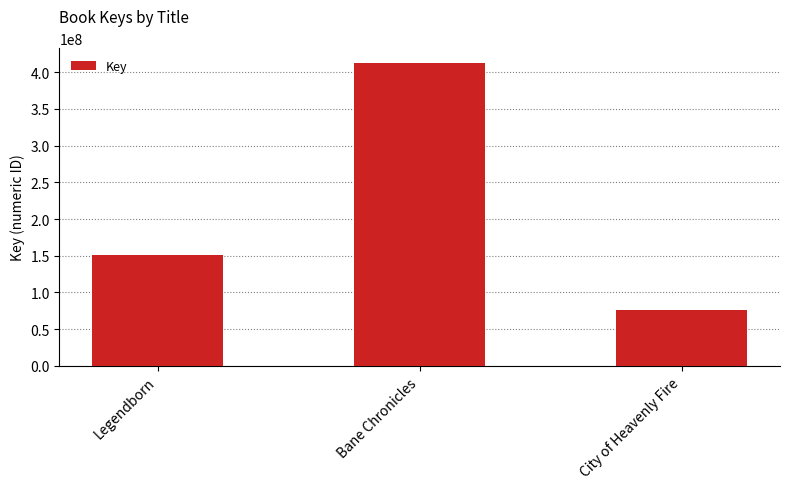

Count the number of data series in this chart.

1